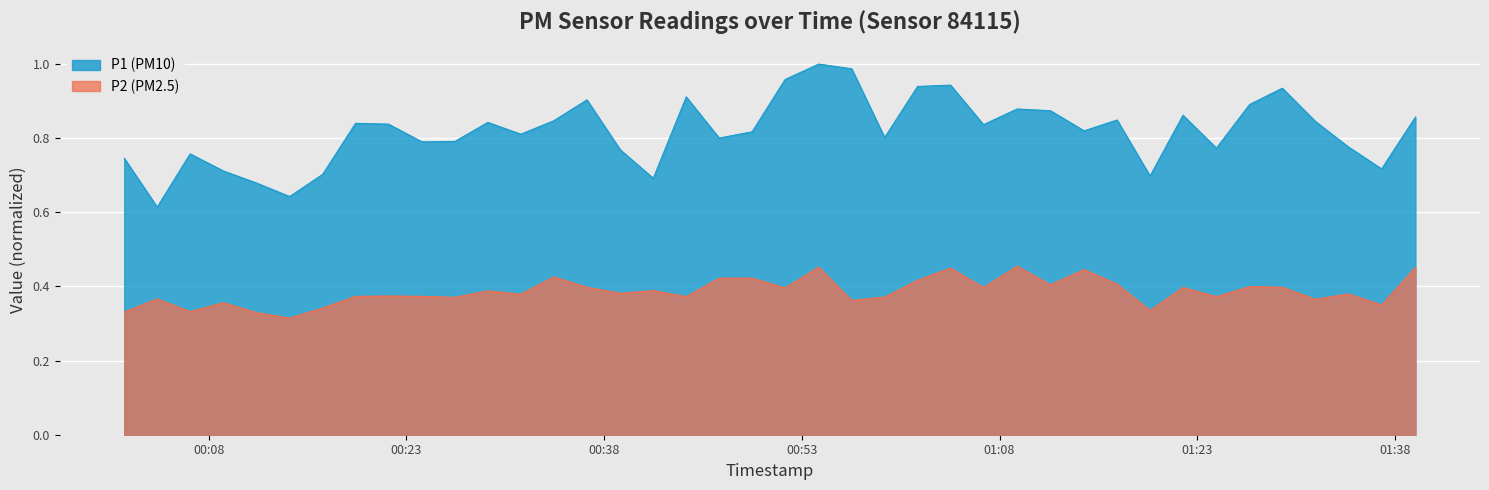

What is the total value across all series at 2024-02-21T00:29:11?

1.2